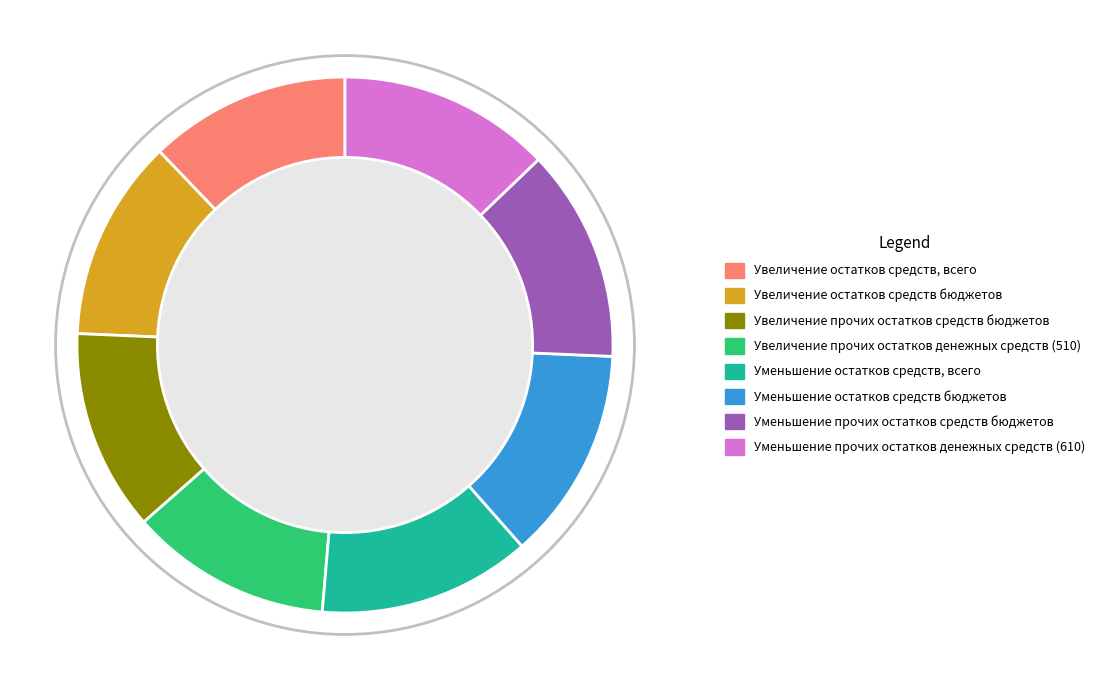

Do Уменьшение прочих остатков средств бюджетов and Уменьшение остатков средств, всего together represent more than half of the pie?

No